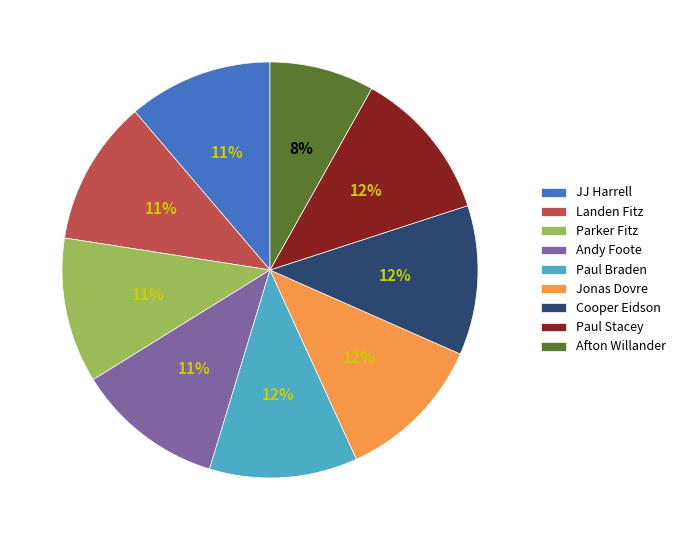

To the nearest percent, what is the difference between the largest and smallest slice percentages?

4%